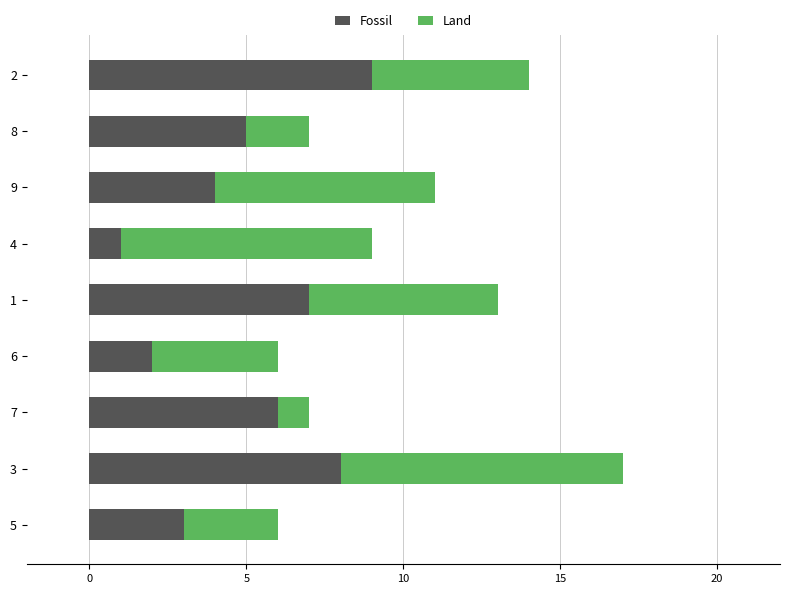

The Fossil series shows 2 at 6. True or false?

True